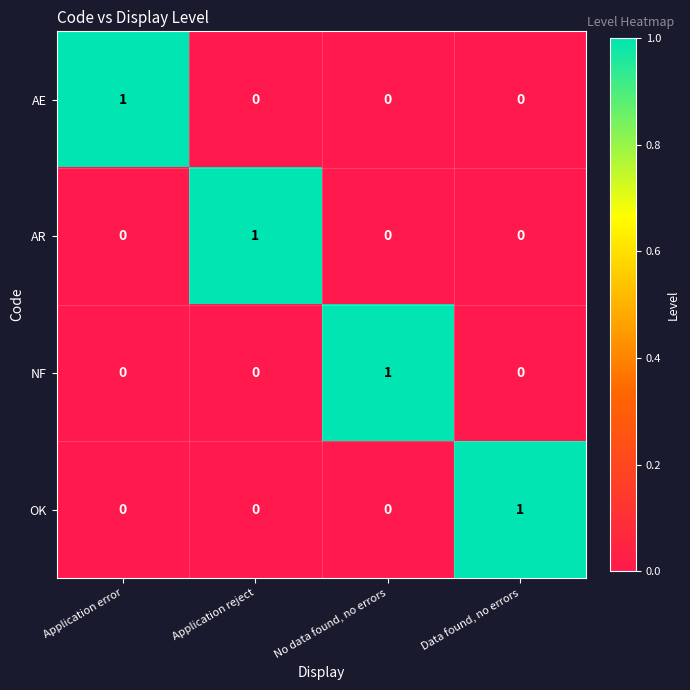

At how many categories does at least one series exceed 0?

4